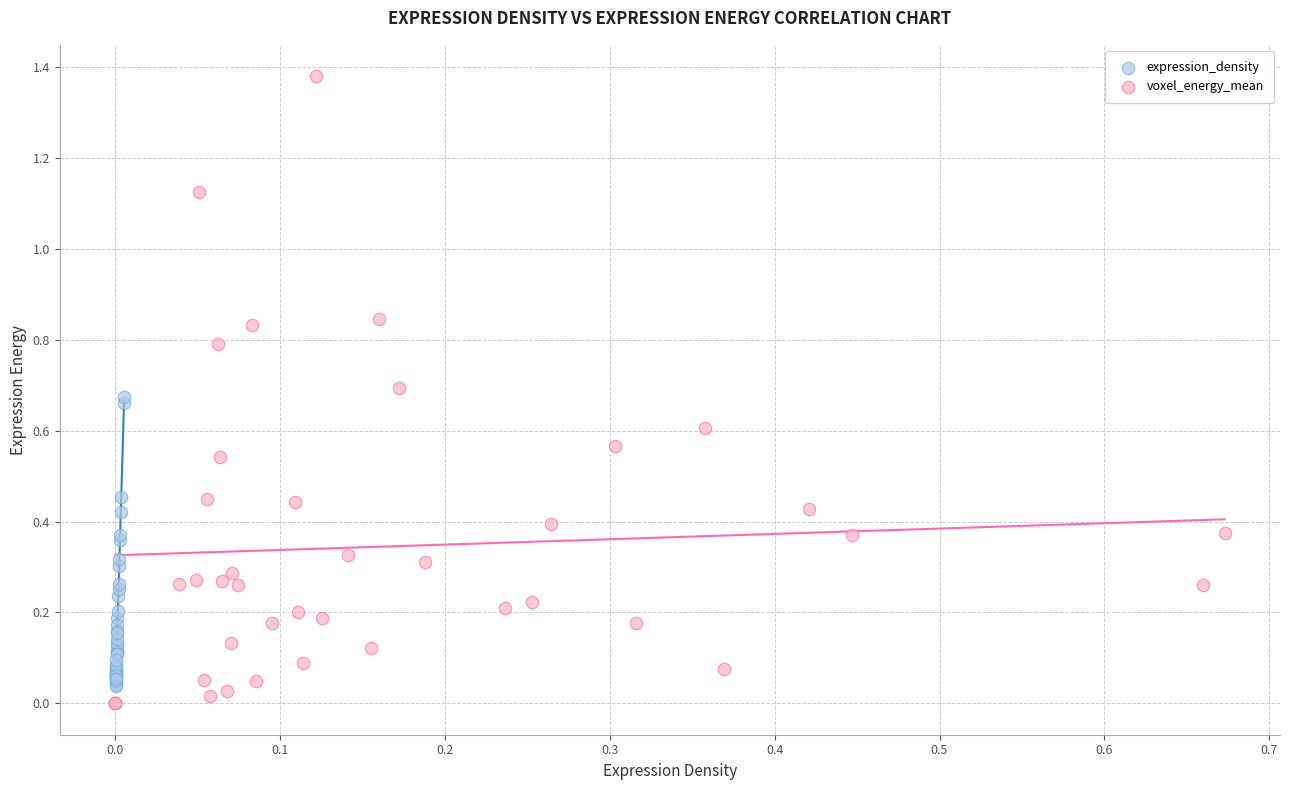

Which series has the largest Y range (max minus min)?

voxel_energy_mean